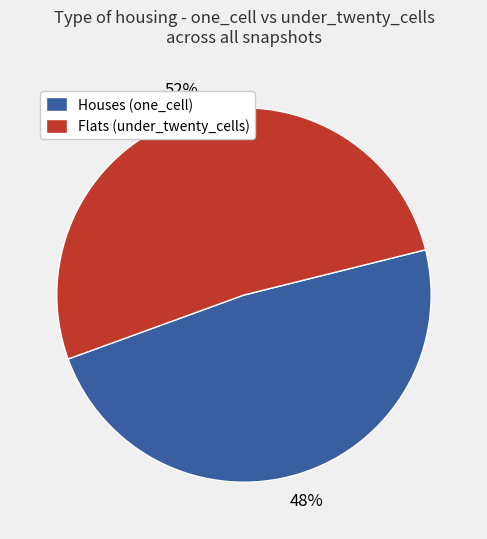

Does any single category account for the majority?

Yes